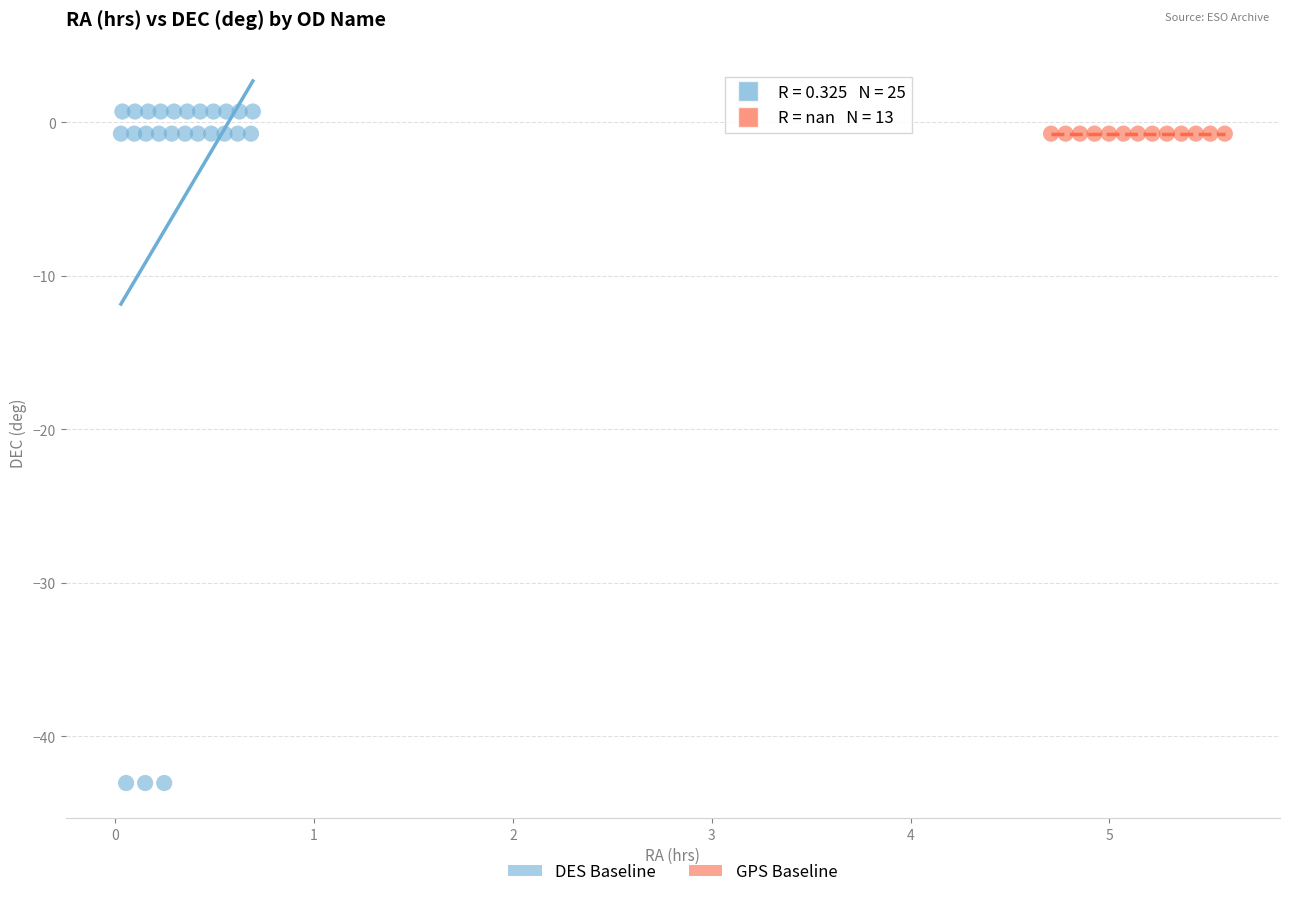

Which series contains the lowest Y value?

DES Baseline